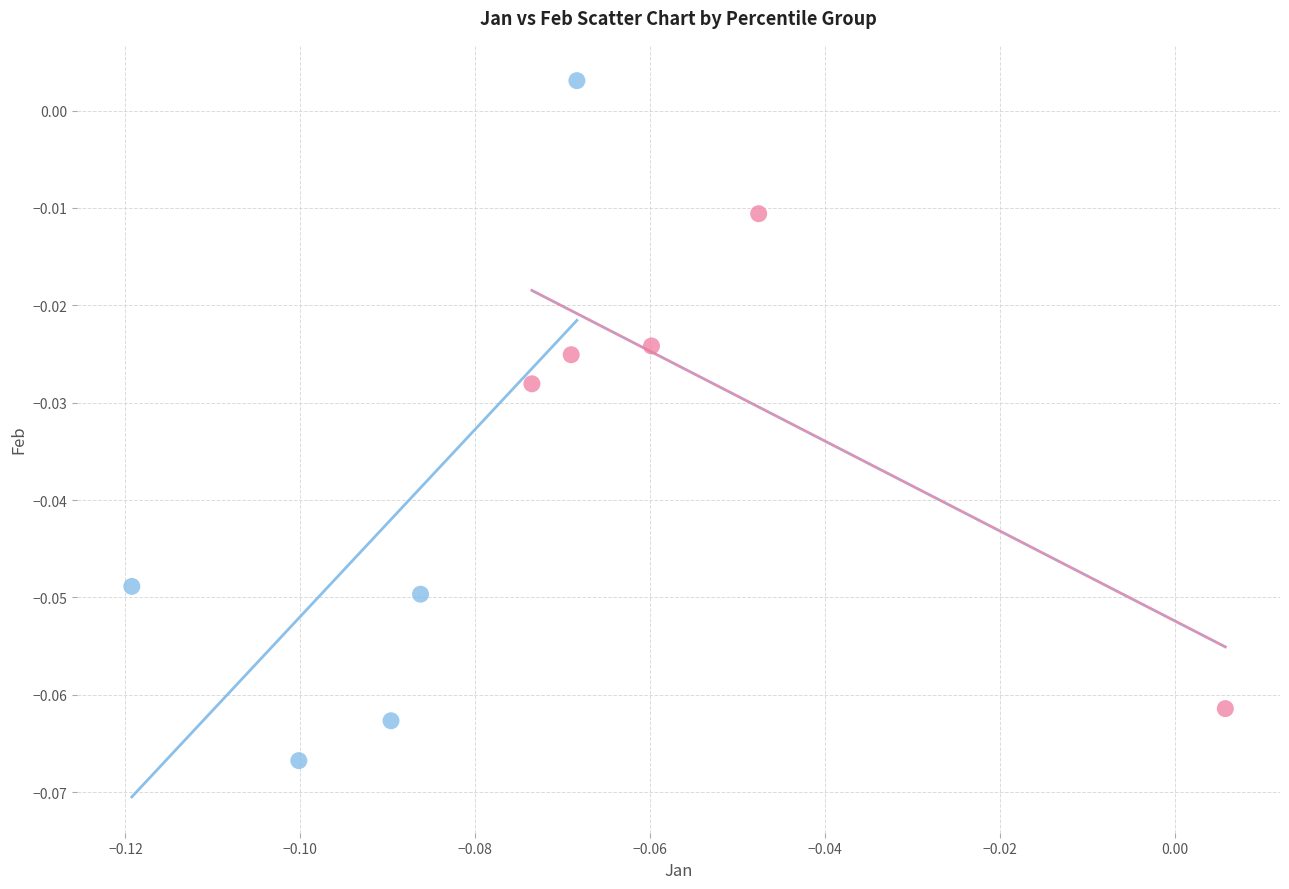

Which series contains the lowest Y value?

pct05–pct45